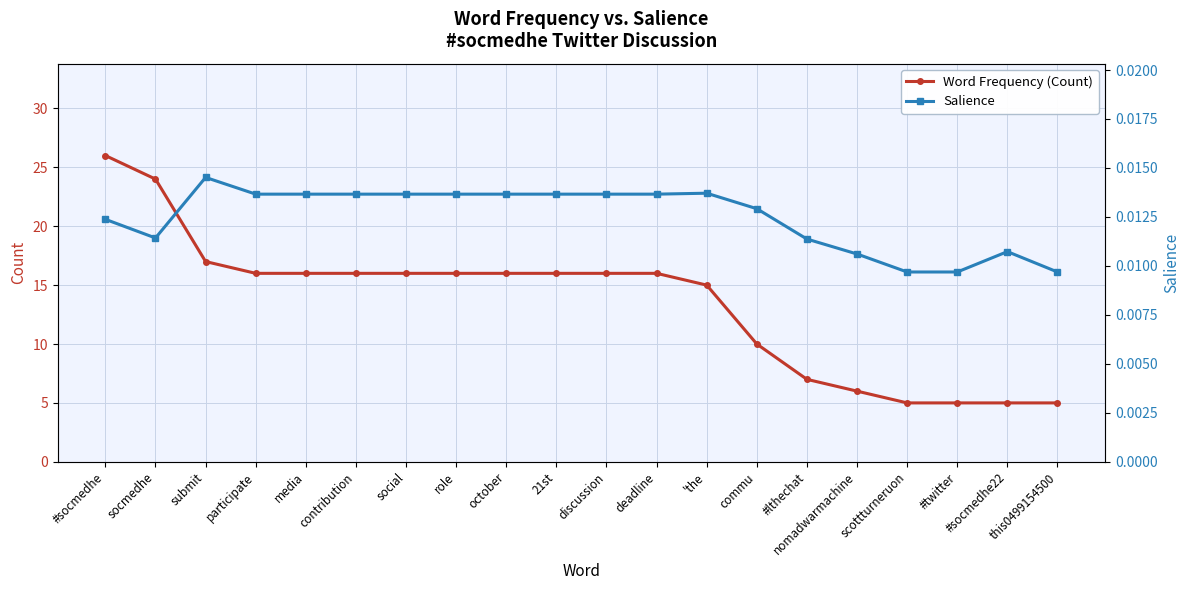

Reading left to right, what are all the values shown in this chart?

Word Frequency (Count): 26.0	24.0	17.0	16.0	16.0	16.0	16.0	16.0	16.0	16.0	16.0	16.0	15.0	10.0	7.0	6.0	5.0	5.0	5.0	5.0
Salience: 0.0	0.0	0.0	0.0	0.0	0.0	0.0	0.0	0.0	0.0	0.0	0.0	0.0	0.0	0.0	0.0	0.0	0.0	0.0	0.0